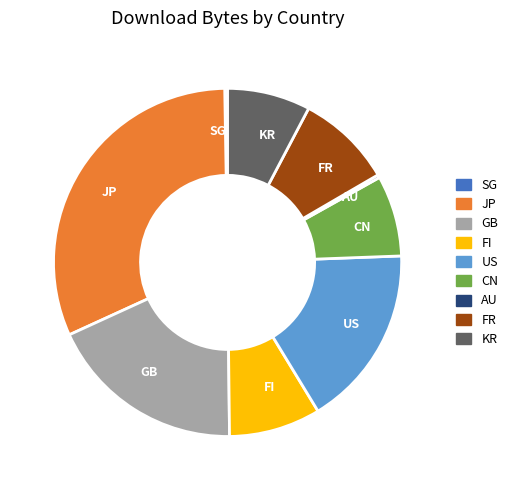

The FR slice represents 16% of the pie. True or false?

False